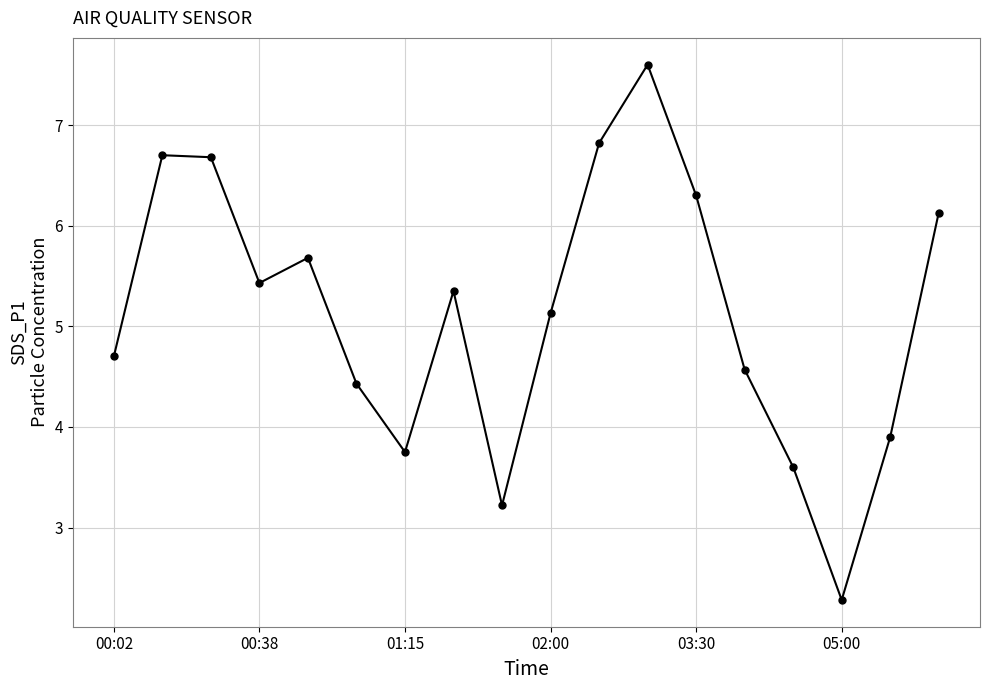

True or false: there are more than 1 points higher than both neighbors.

True